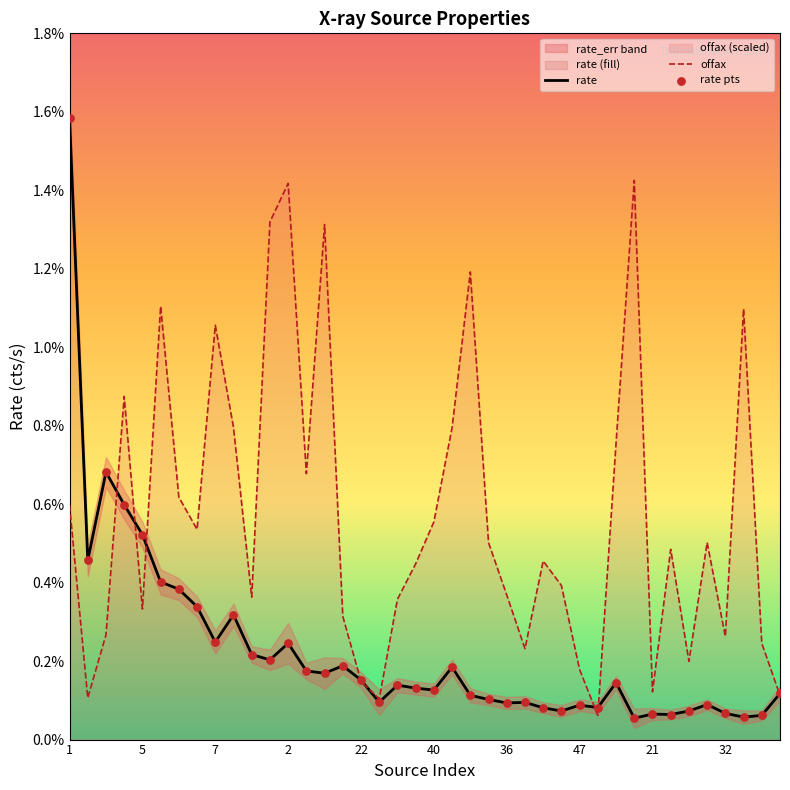

At how many categories does at least one series exceed 0?

40